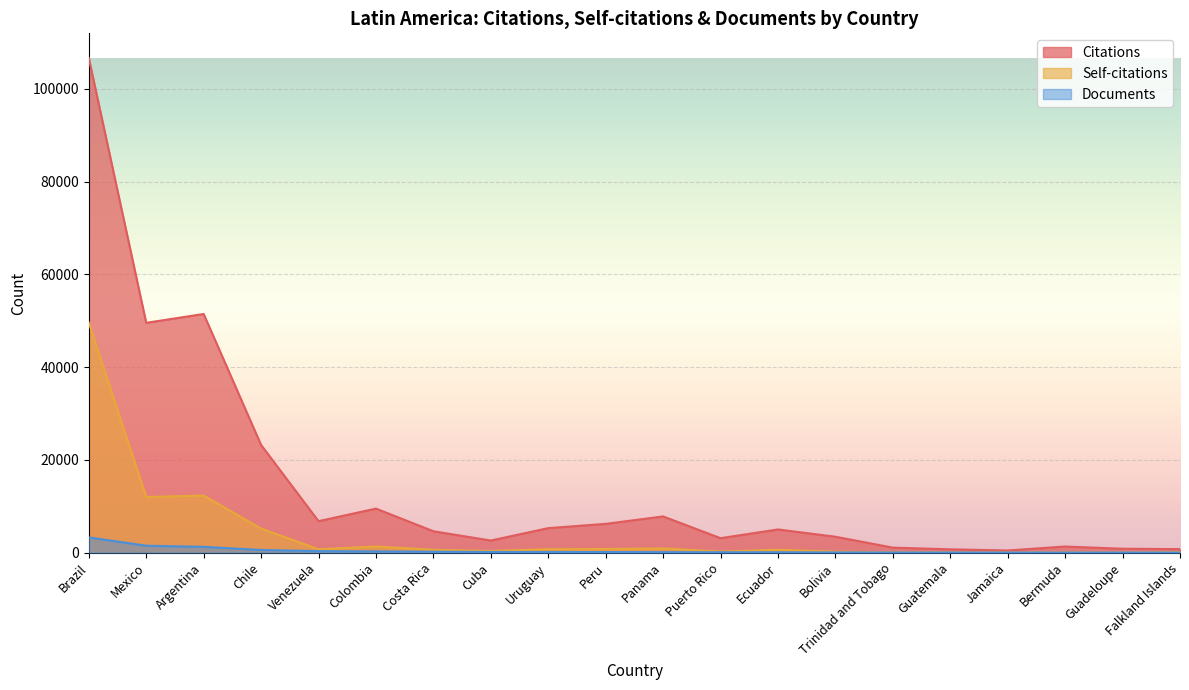

Reading left to right, extract all data points from this chart.

Citations: Brazil=106651	Mexico=49553	Argentina=51461	Chile=23215	Venezuela=6784	Colombia=9494	Costa Rica=4604	Cuba=2606	Uruguay=5280	Peru=6201	Panama=7805	Puerto Rico=3112	Ecuador=4995	Bolivia=3425	Trinidad and Tobago=1074	Guatemala=711	Jamaica=460	Bermuda=1315	Guadeloupe=839	Falkland Islands=755
Self-citations: Brazil=49615	Mexico=11993	Argentina=12304	Chile=5173	Venezuela=731	Colombia=1327	Costa Rica=609	Cuba=345	Uruguay=733	Peru=773	Panama=909	Puerto Rico=220	Ecuador=620	Bolivia=195	Trinidad and Tobago=57	Guatemala=67	Jamaica=33	Bermuda=64	Guadeloupe=21	Falkland Islands=107
Documents: Brazil=3280	Mexico=1486	Argentina=1247	Chile=574	Venezuela=321	Colombia=254	Costa Rica=196	Cuba=141	Uruguay=135	Peru=121	Panama=104	Puerto Rico=81	Ecuador=71	Bolivia=43	Trinidad and Tobago=29	Guatemala=25	Jamaica=23	Bermuda=19	Guadeloupe=18	Falkland Islands=16